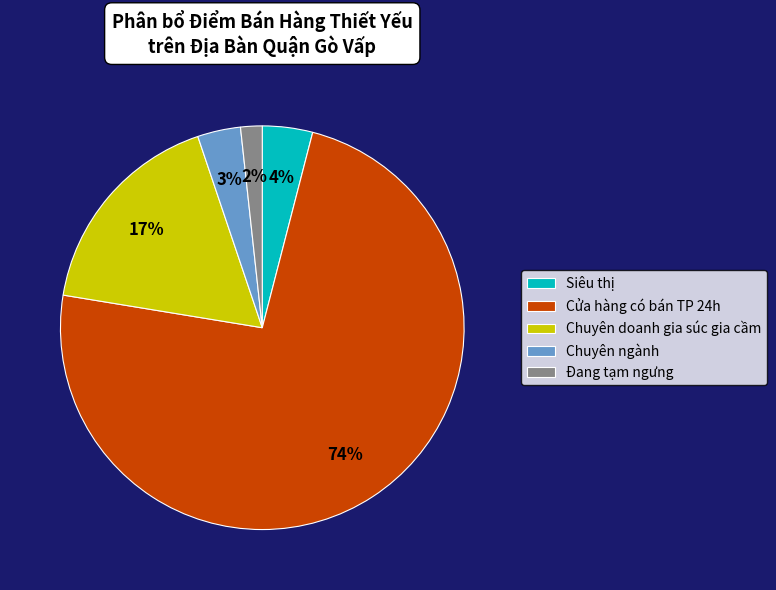

How many slices are in this pie chart?

5